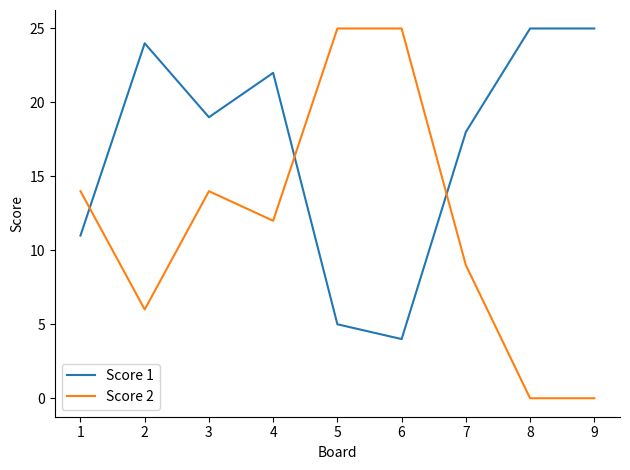

What is the spread (max minus min) of values at 2?

18